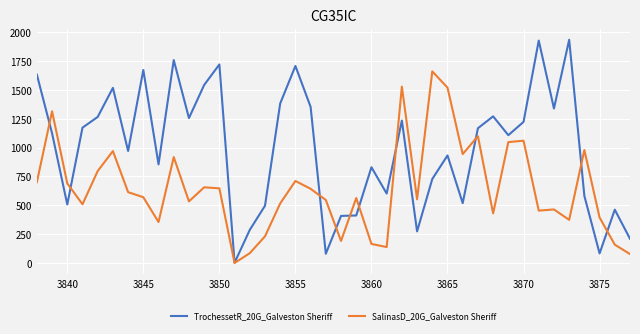

List the series in order of their overall mean, lowest first.

SalinasD_20G_Galveston Sheriff, TrochessetR_20G_Galveston Sheriff